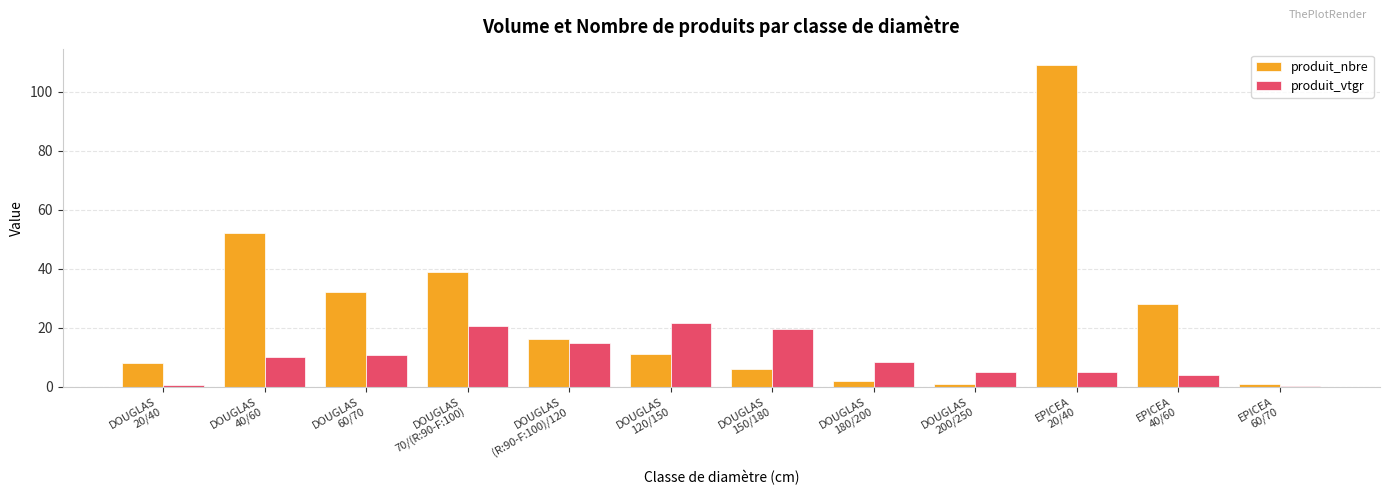

How many distinct data groups are displayed?

2